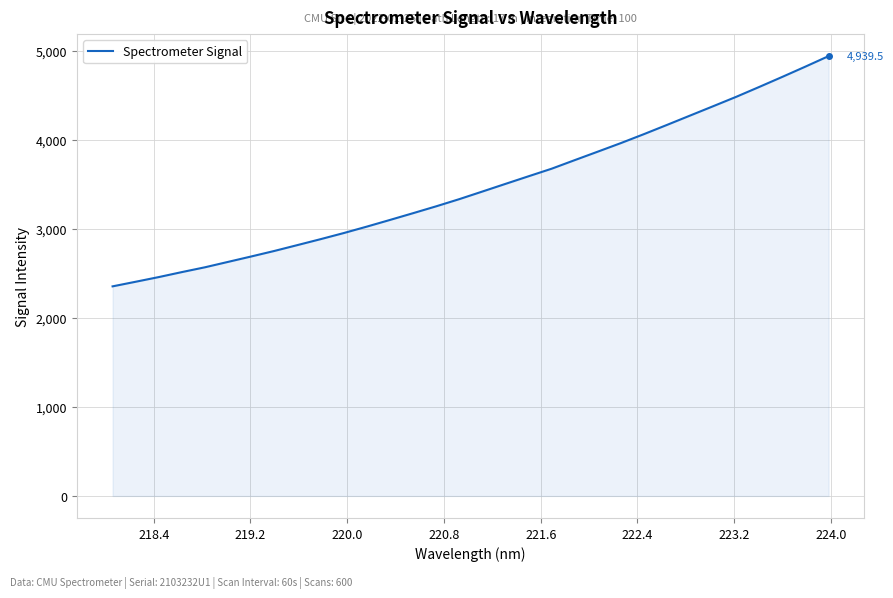

How many lines are shown in the chart?

1